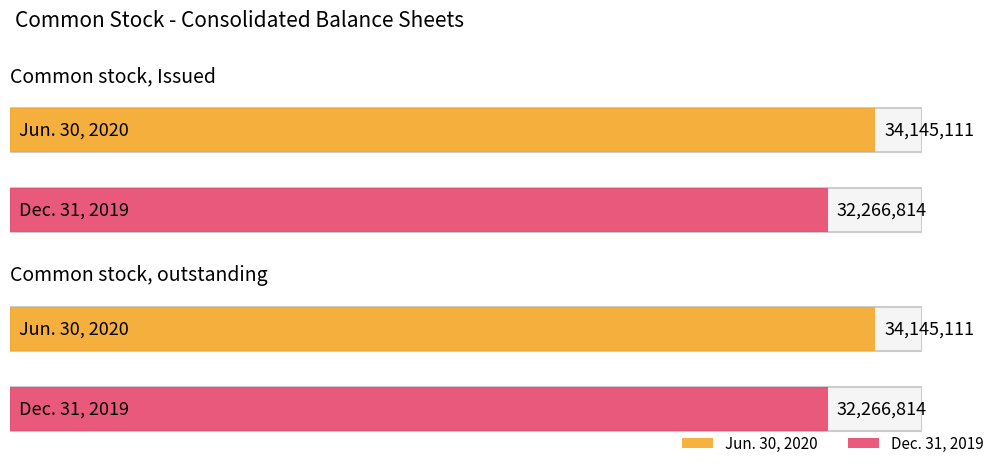

Reading left to right, extract all data points from this chart.

Jun. 30, 2020: 34145111	34145111
Dec. 31, 2019: 32266814	32266814